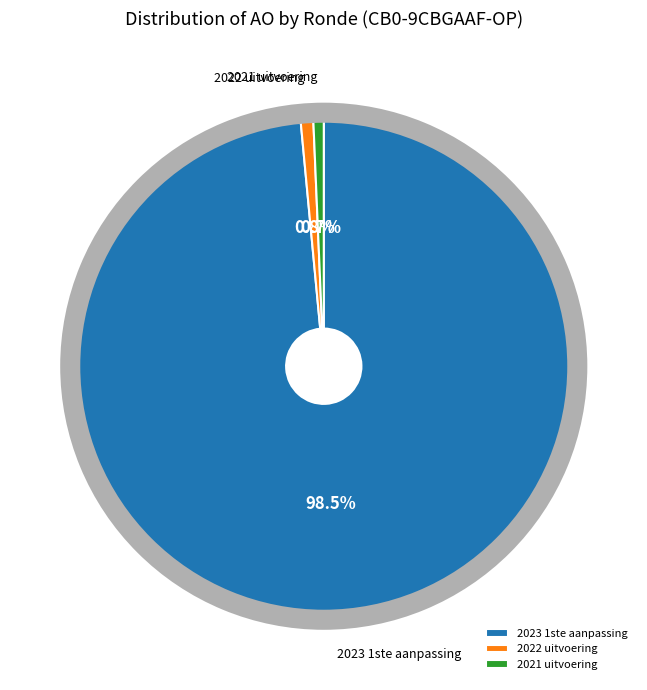

What percentage is the 2022 uitvoering slice, to the nearest percent?

1%